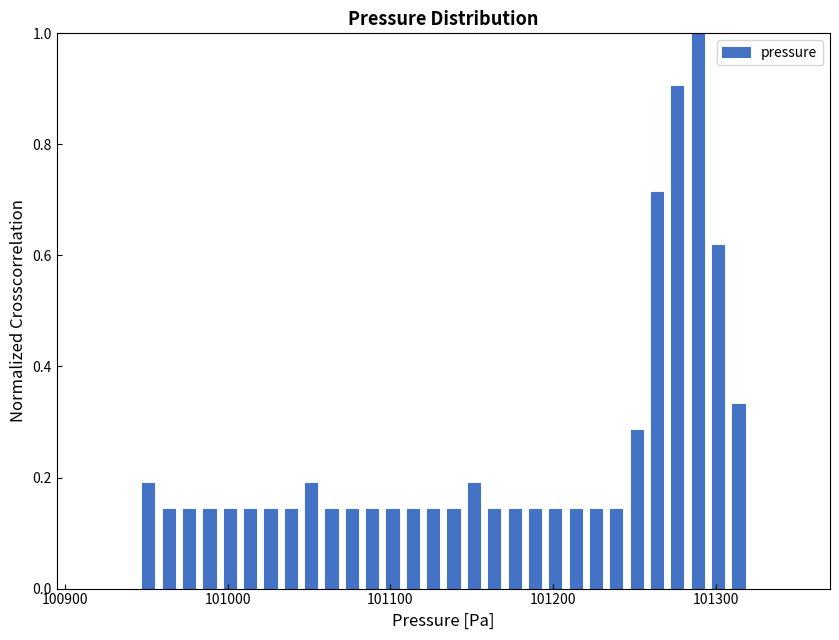

Read against the x-axis, roughly where is the centre of the tallest bar?

101290